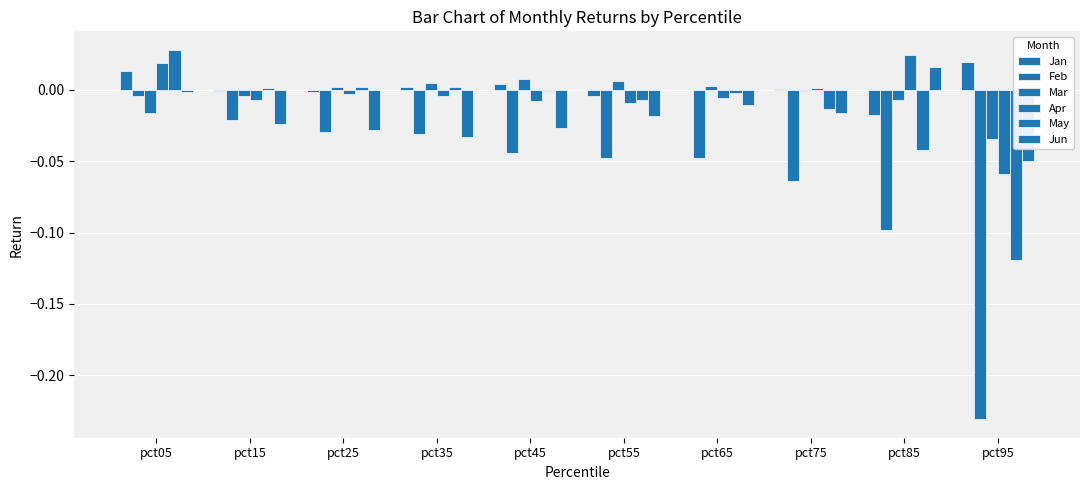

At which label is Mar closest to 0?

pct75